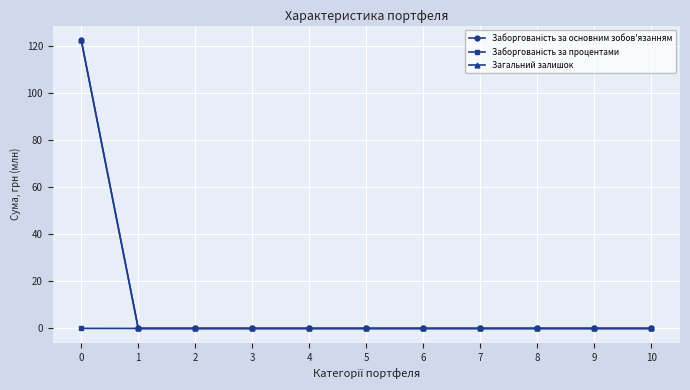

The Загальний залишок series shows 0.0 at 4. True or false?

True